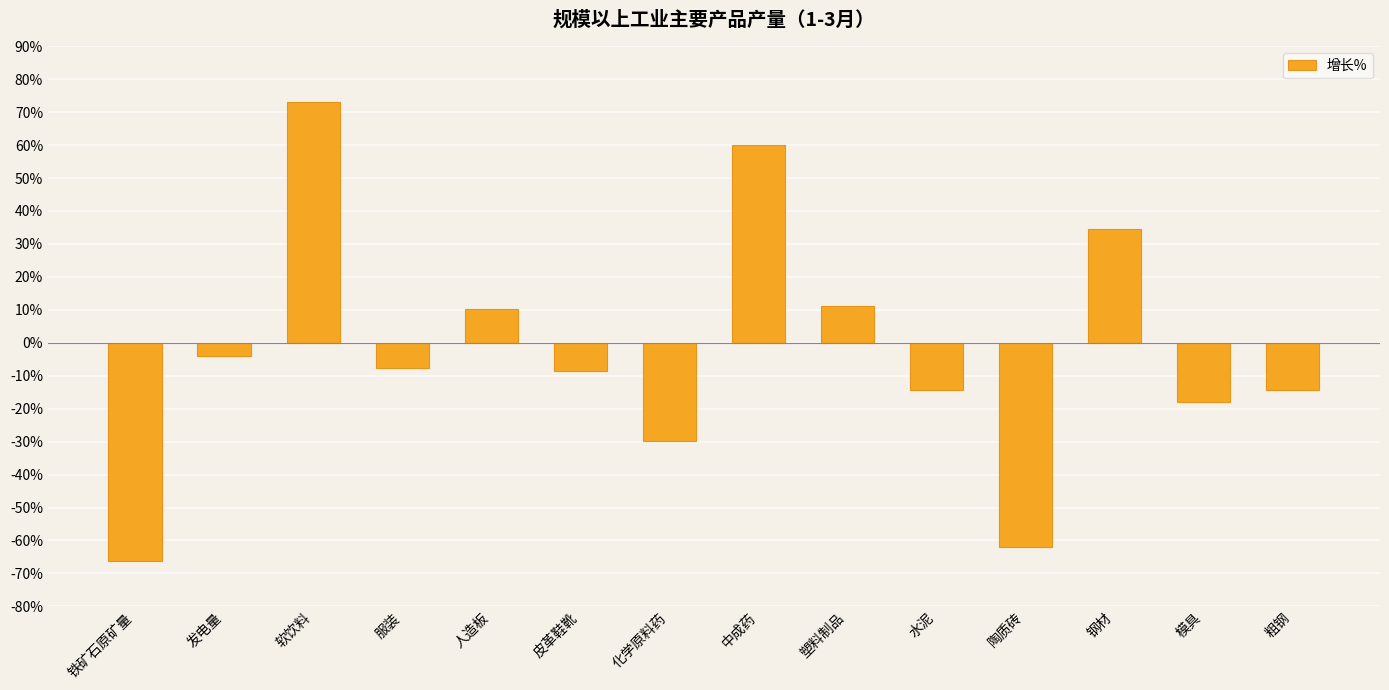

What is the smallest value displayed?

-66.3